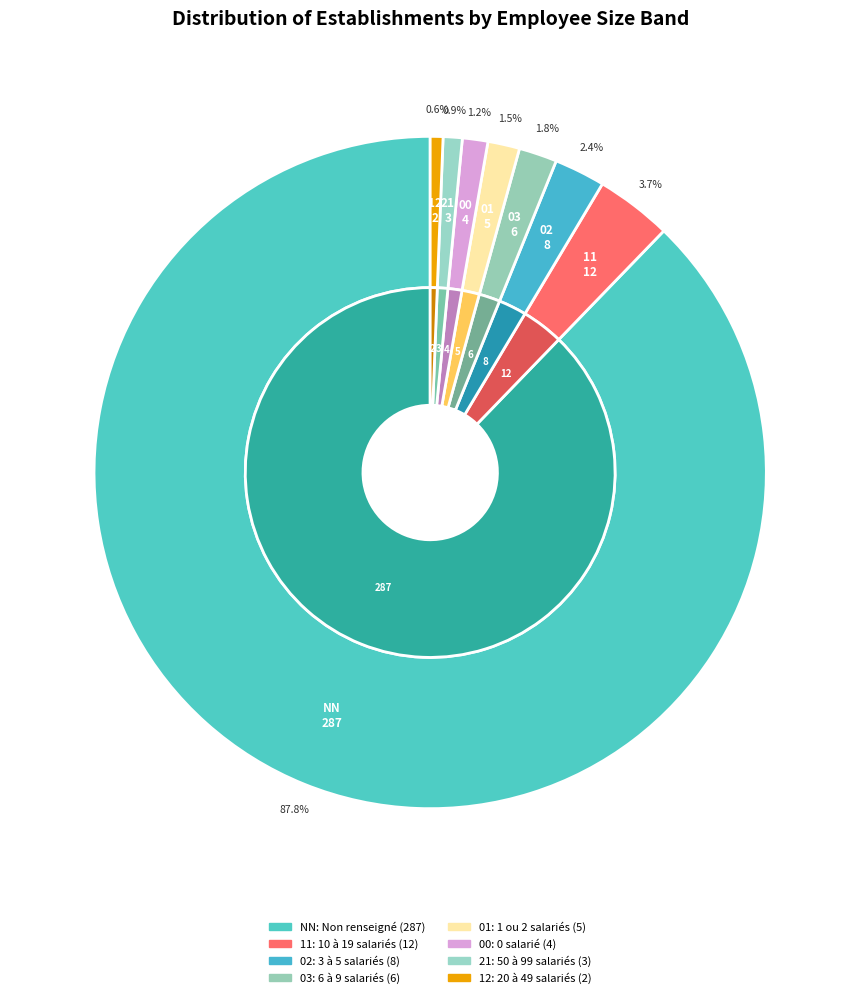

Approximately how many times larger is the value at 21 compared to 12?

1.5